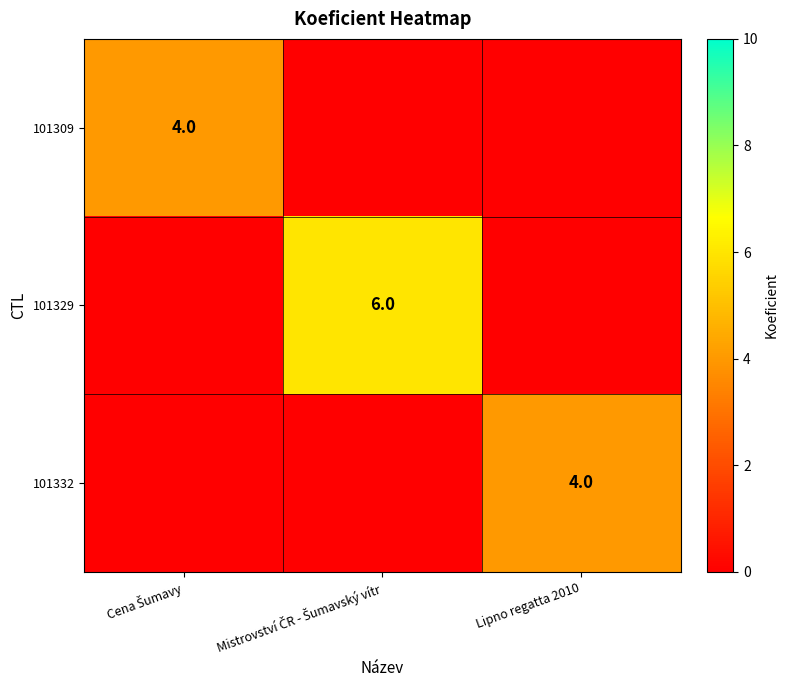

The value of 101332 at Lipno regatta 2010 is 1. True or false?

False